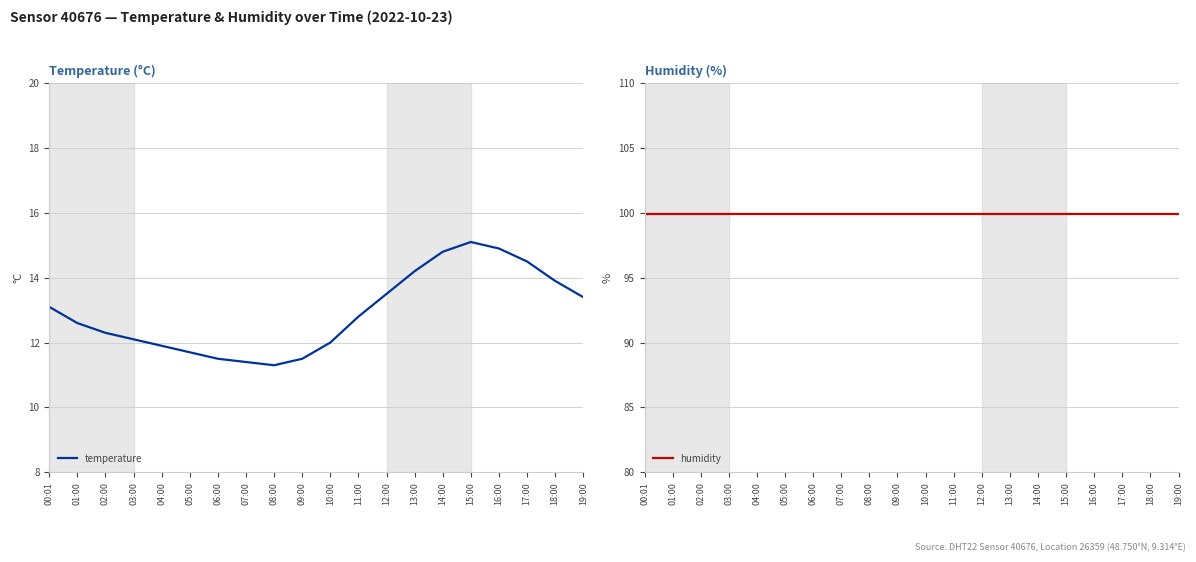

Is the value of humidity at 10:00 greater than the value of temperature at 15:00?

Yes